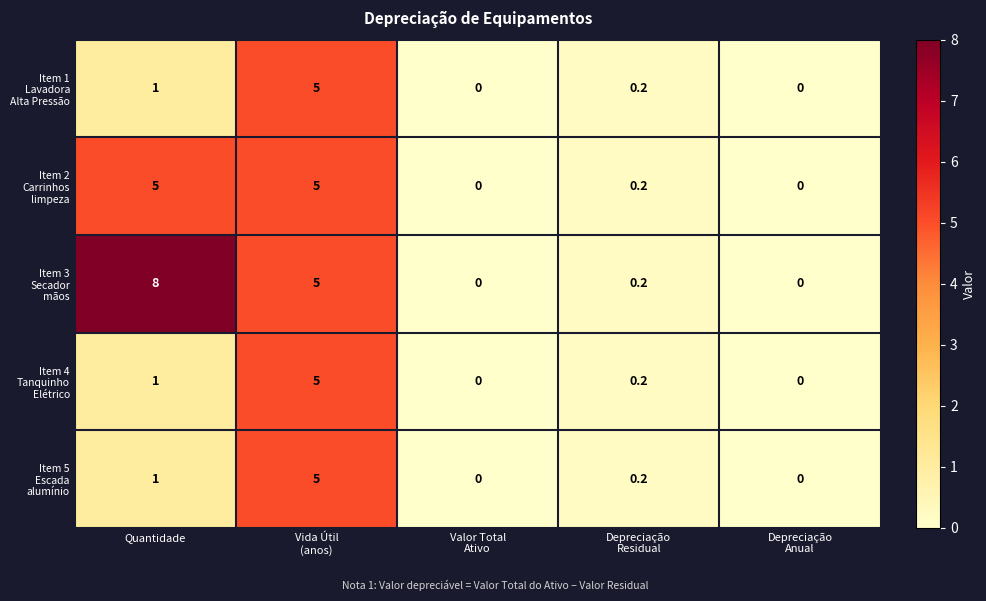

Which label corresponds to the largest value in the chart?

Quantidade